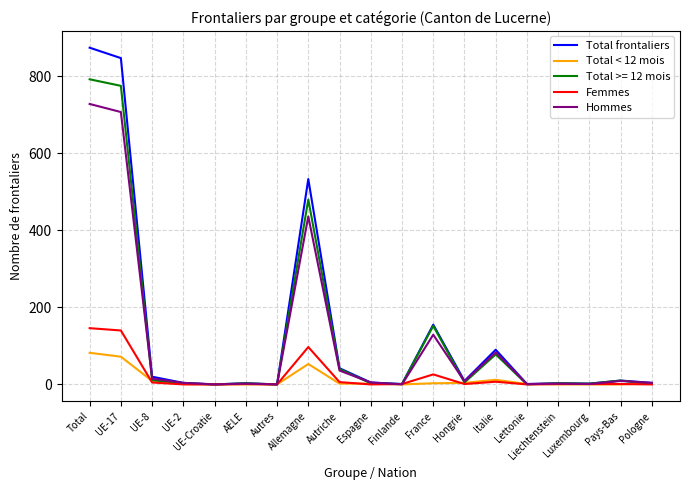

True or false: Hommes has more than 0 points higher than both neighbors.

True